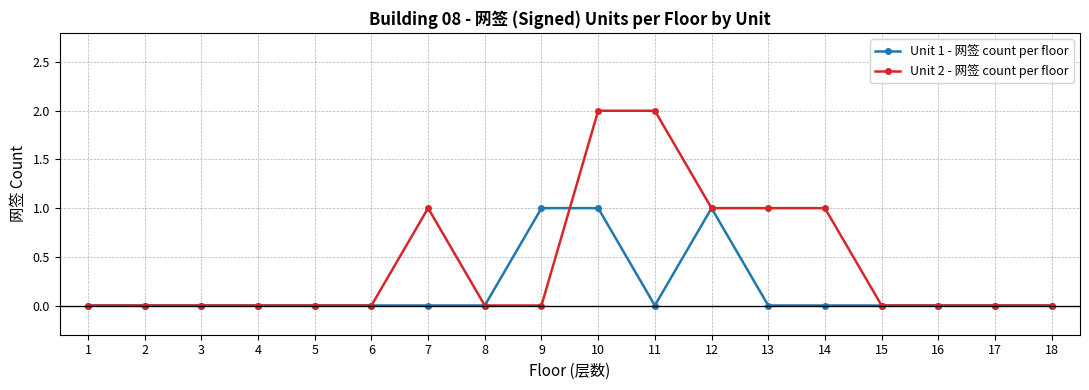

Which series has the widest spread of values?

Unit 2 - 网签 count per floor